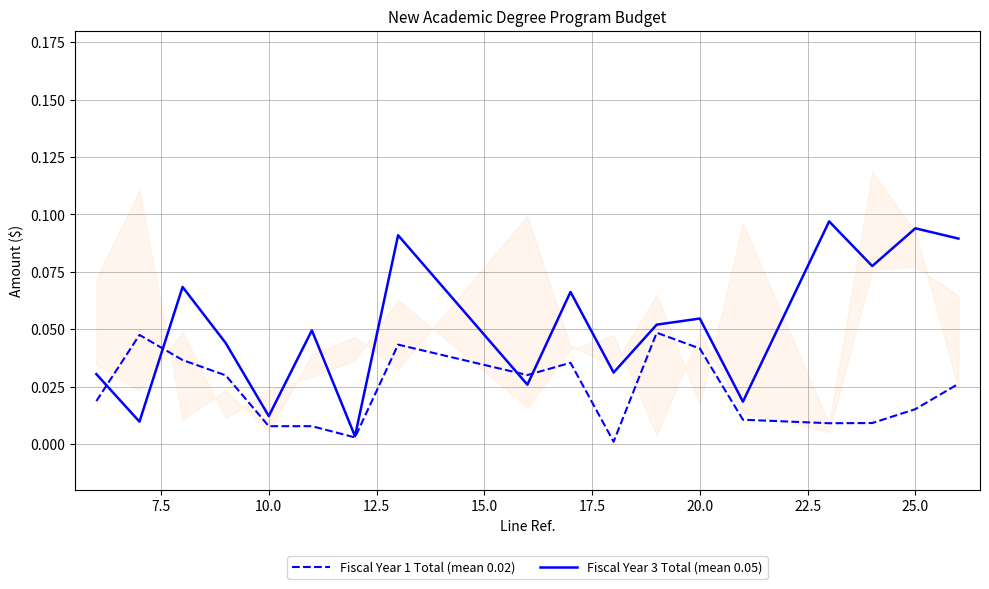

In Fiscal Year 3 Total (mean 0.05), how many points are lower than both neighbors (excluding endpoints)?

7